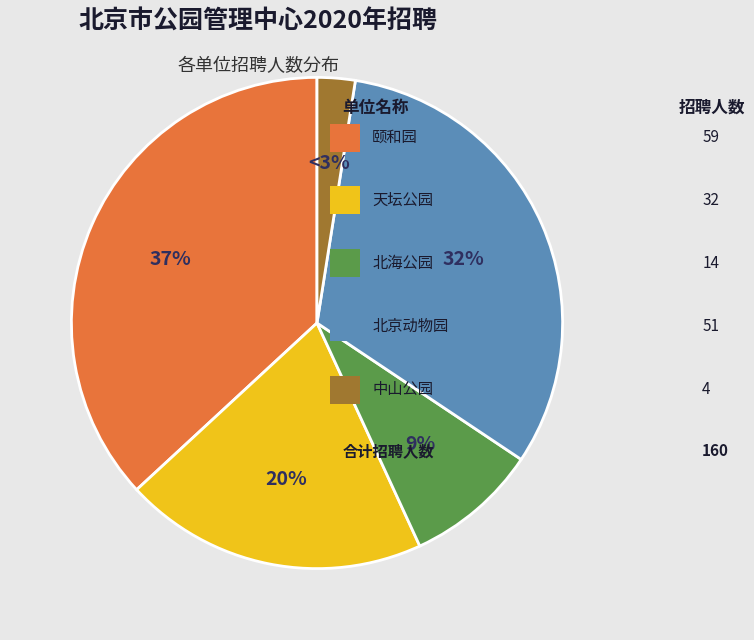

To the nearest percent, what is the average slice percentage?

20%